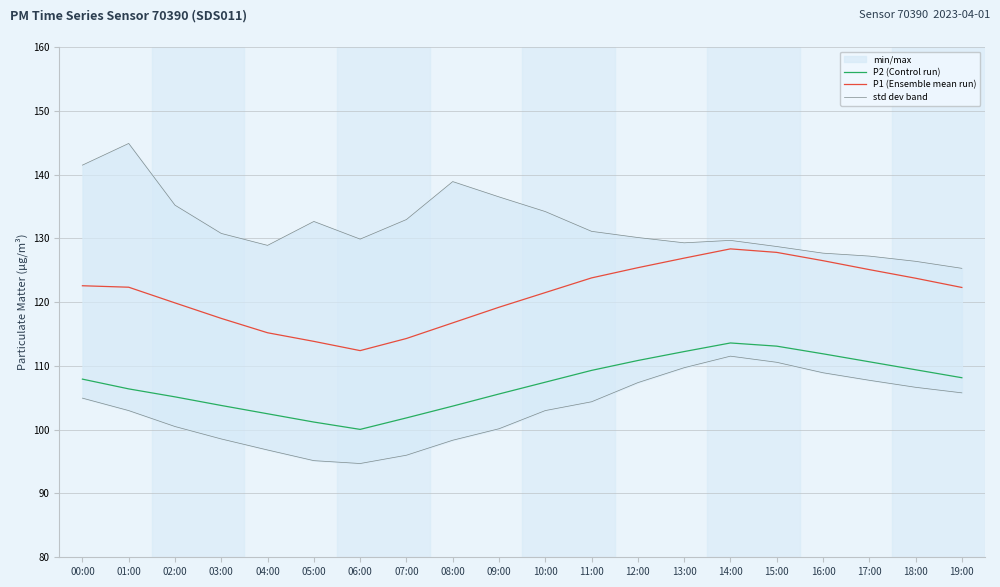

At which category is the sum across all series the highest?

14:00